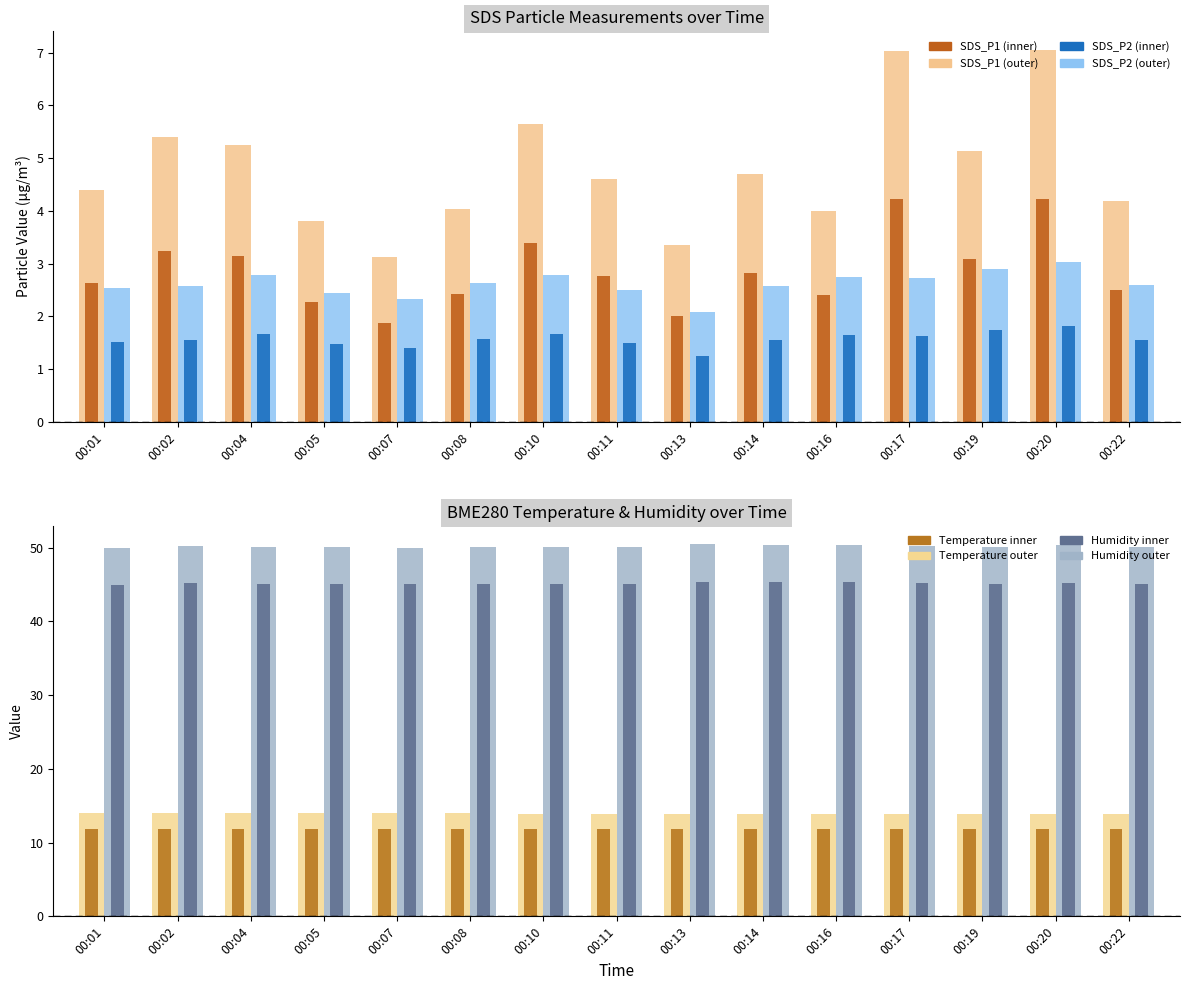

At which label is SDS_P1 closest to 5?

00:19